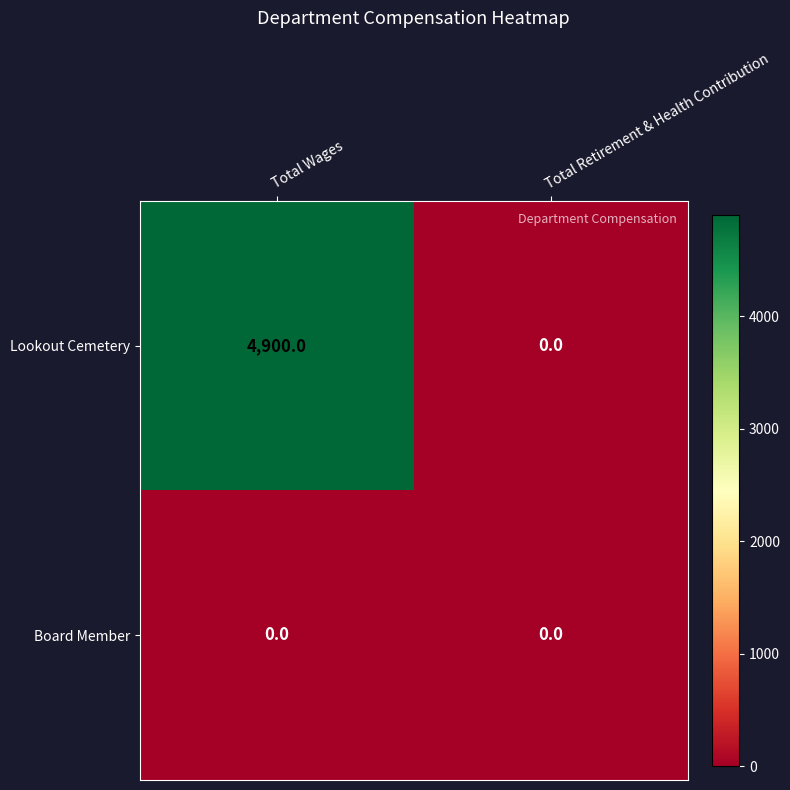

True or false: Lookout Cemetery has a value of 4900 at Total Wages.

True